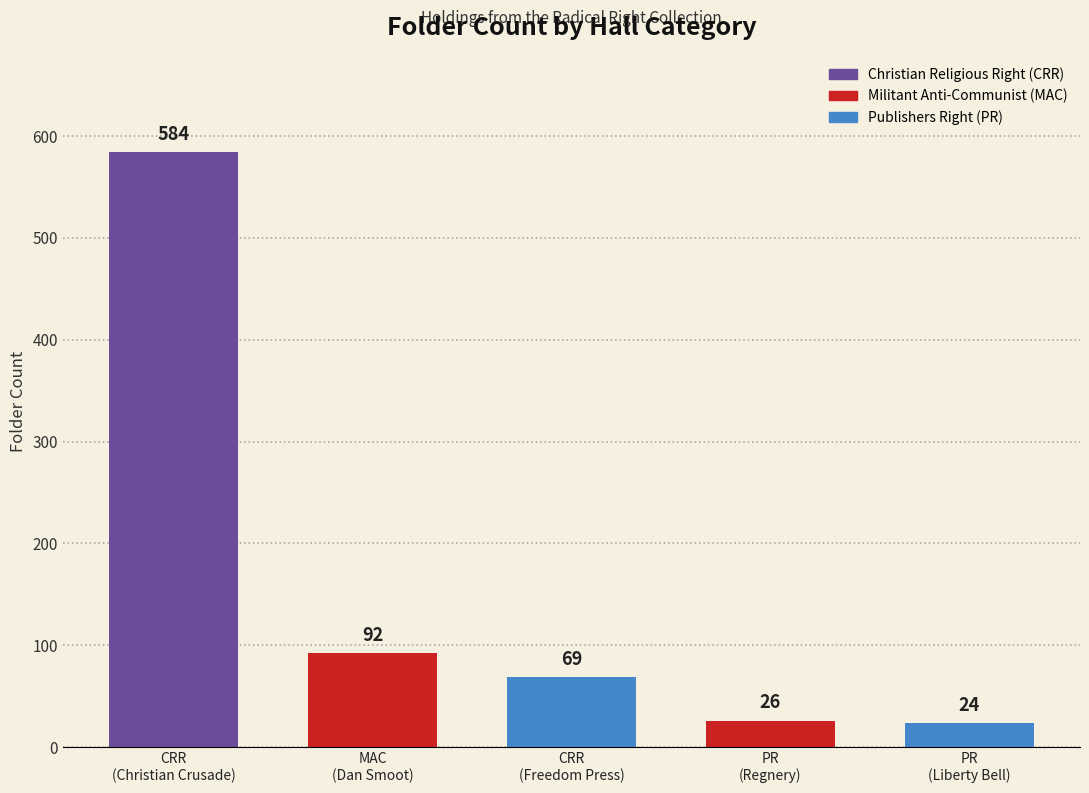

What is the difference between the values at Christian Religious Right (CRR) and Christian Religious Right (CRR) - Freedom Press?

515